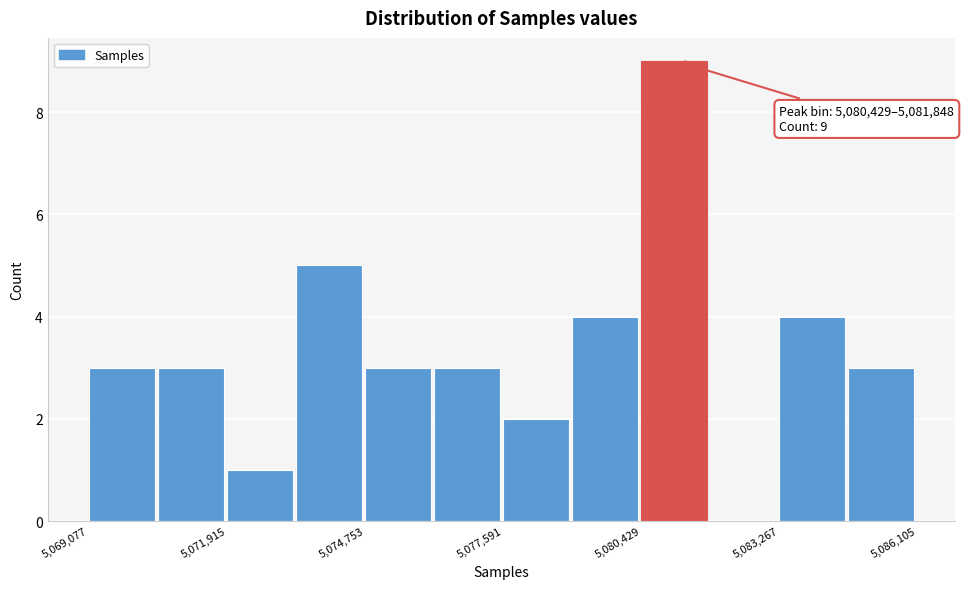

Read against the x-axis, roughly where is the centre of the tallest bar?

5081000